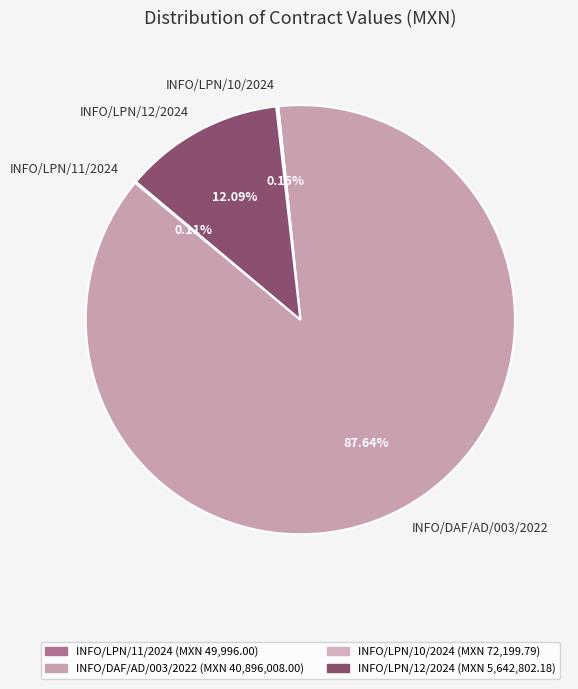

Which category accounts for the majority?

INFO/DAF/AD/003/2022